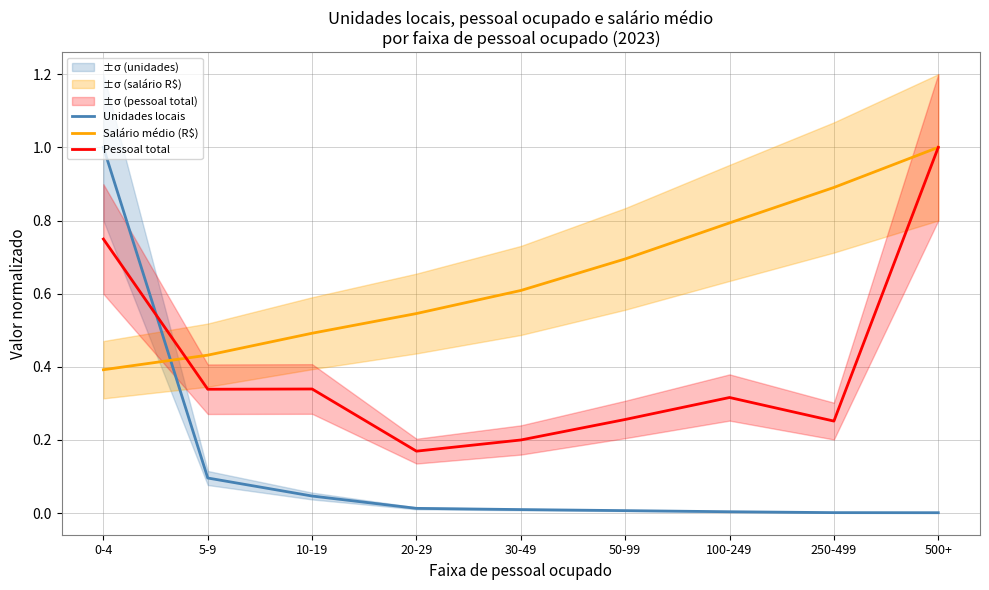

Is it true that Salário médio (R$) equals 0.3 at 30-49?

False